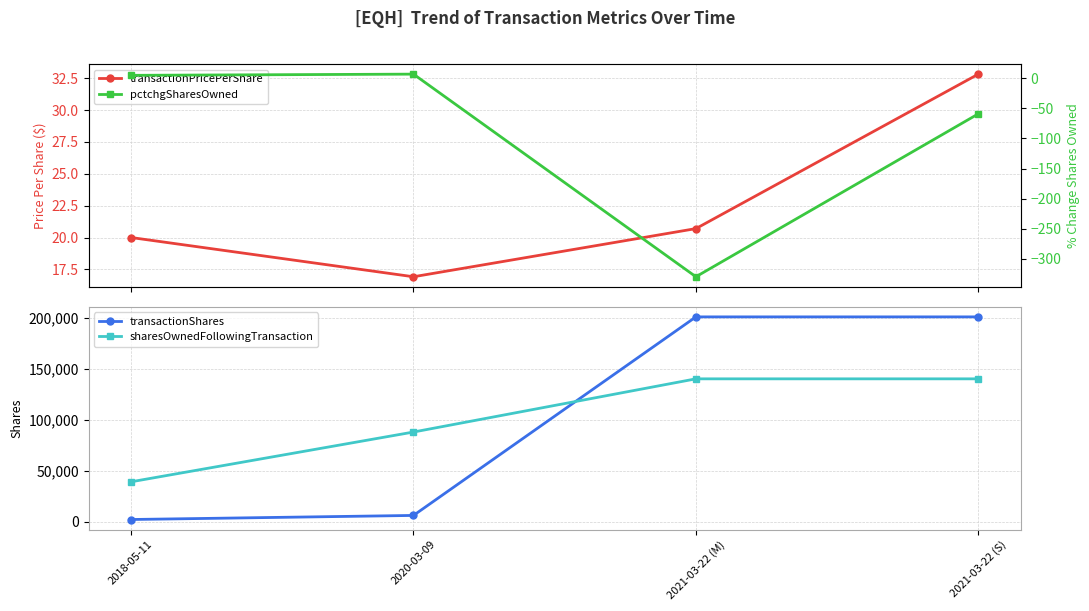

What is the sum of the transactionShares values at 2020-03-09 and 2021-03-22 (S)?

206880